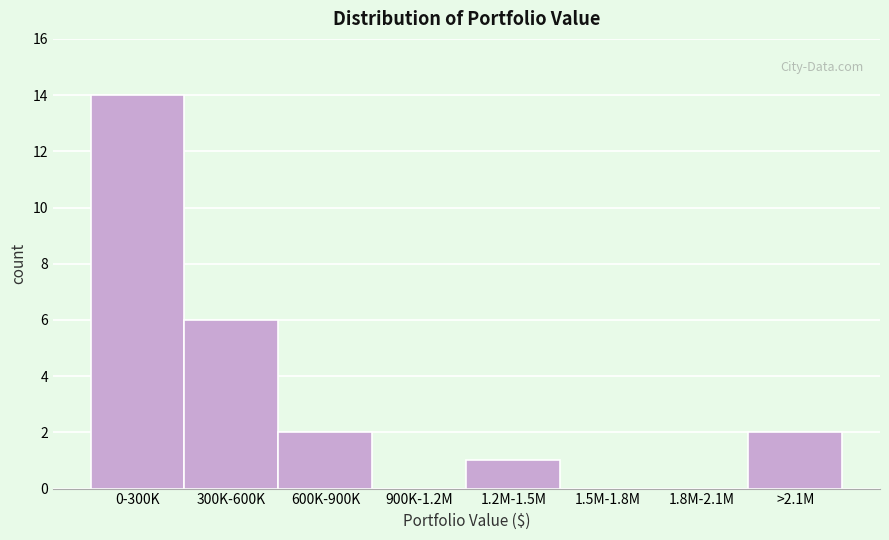

Reading left to right, extract all data points from this chart.

0-300K=14	300K-600K=6	600K-900K=2	900K-1.2M=0	1.2M-1.5M=1	1.5M-1.8M=0	1.8M-2.1M=0	>2.1M=2